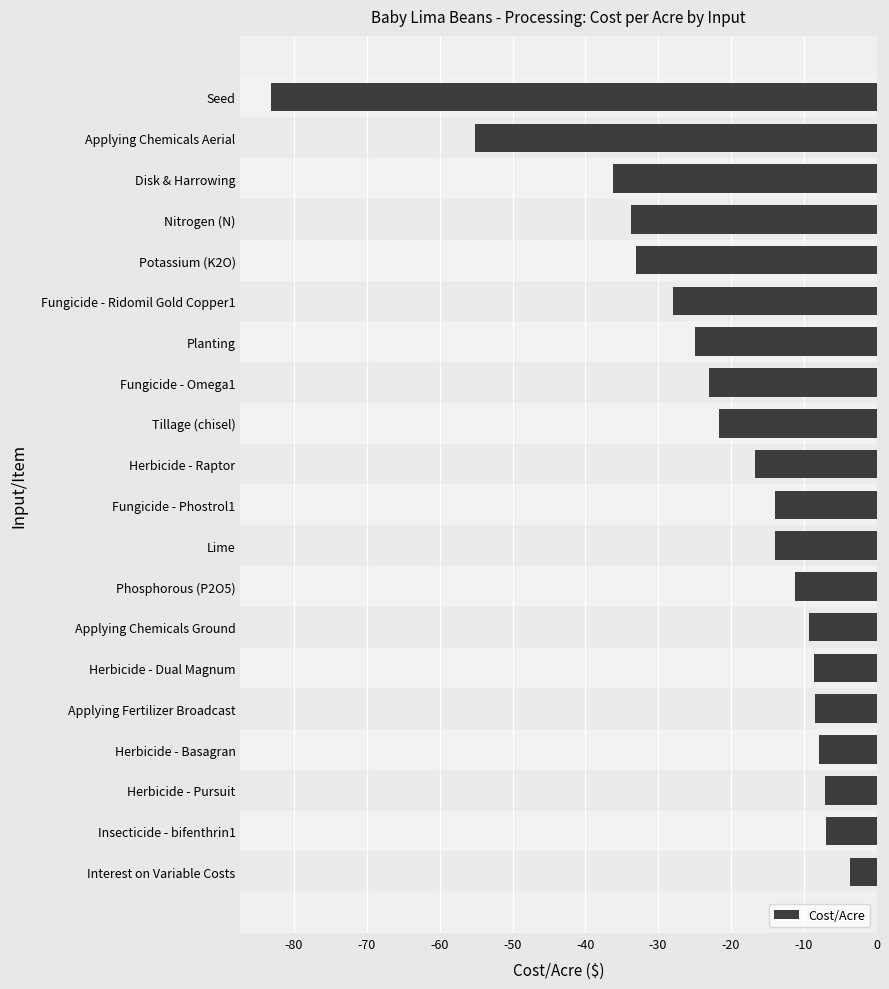

Between Lime and Applying Chemicals Ground, which is larger?

Applying Chemicals Ground